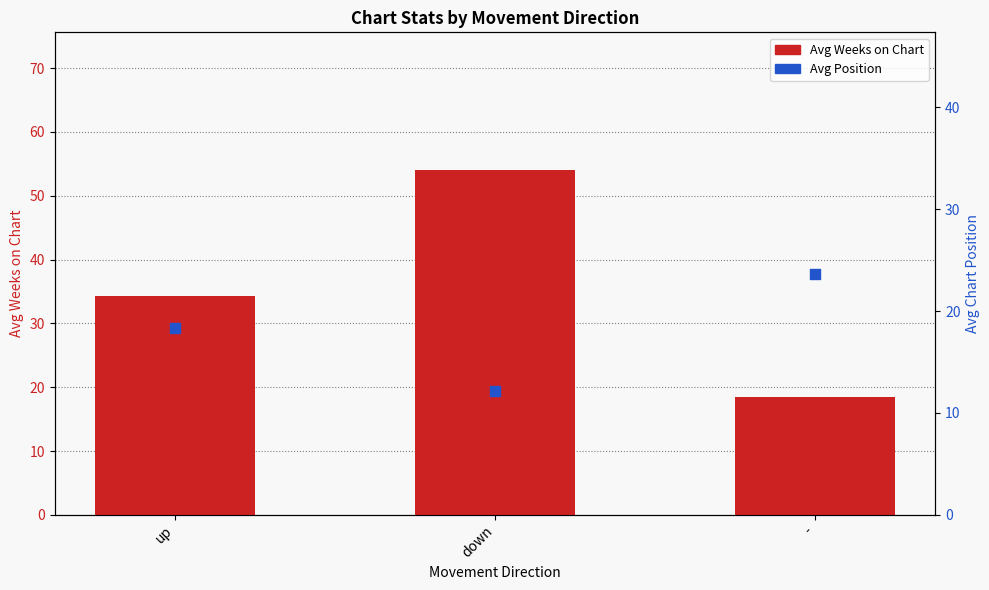

Which series reaches the maximum Y coordinate?

Avg Weeks on Chart